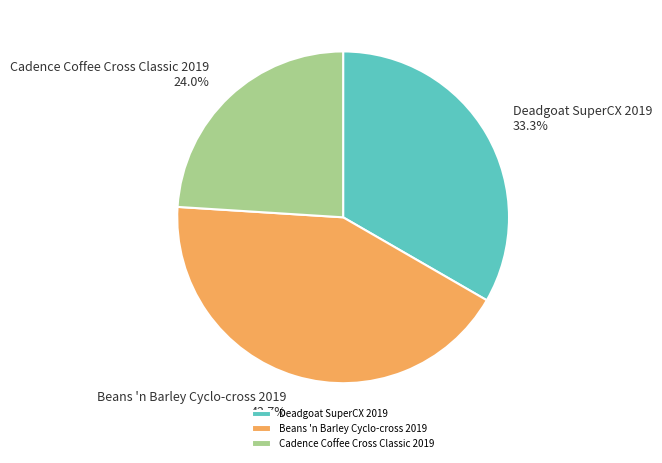

What is the smallest slice in the pie chart?

Cadence Coffee Cross Classic 2019